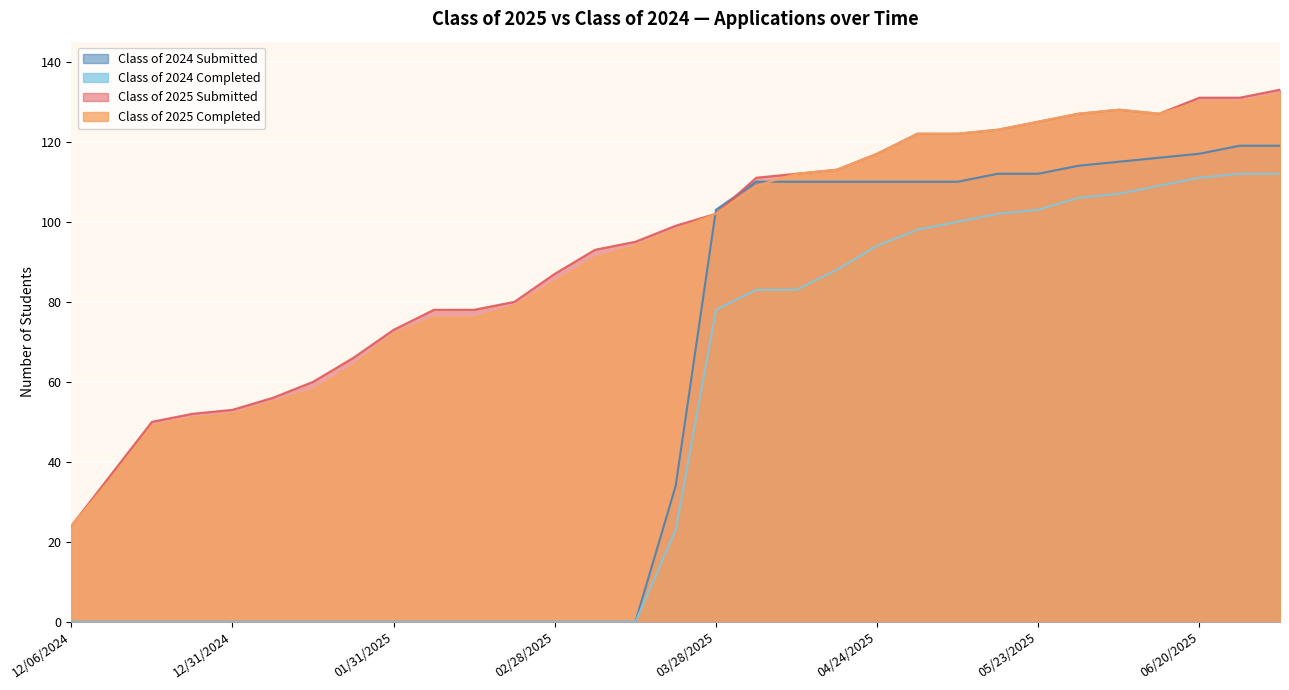

At which category does the chart reach its peak across all series?

07/04/2025